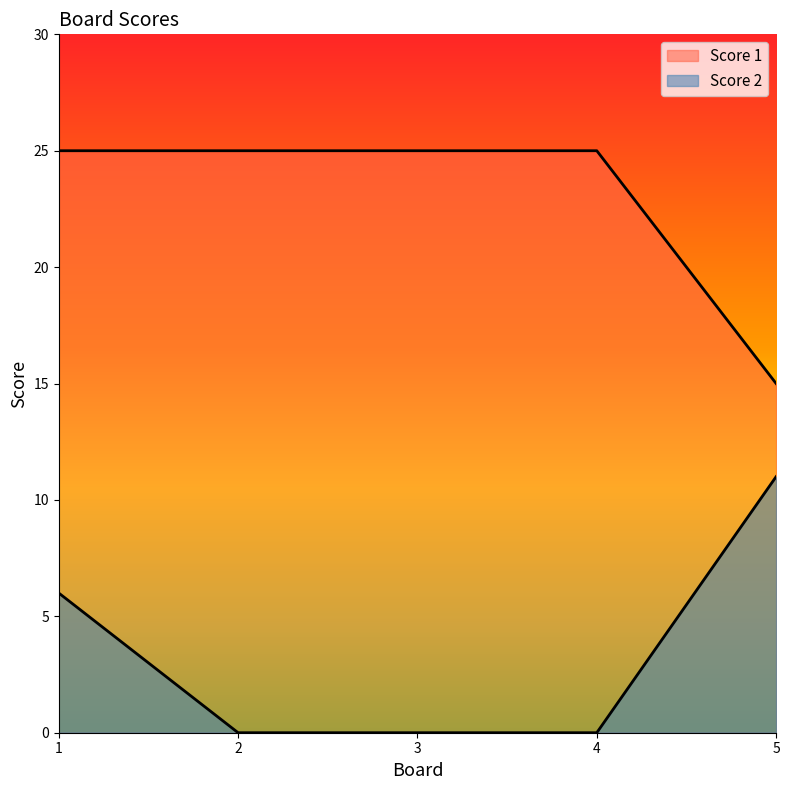

True or false: Score 1 and Score 2 cross at least once.

False